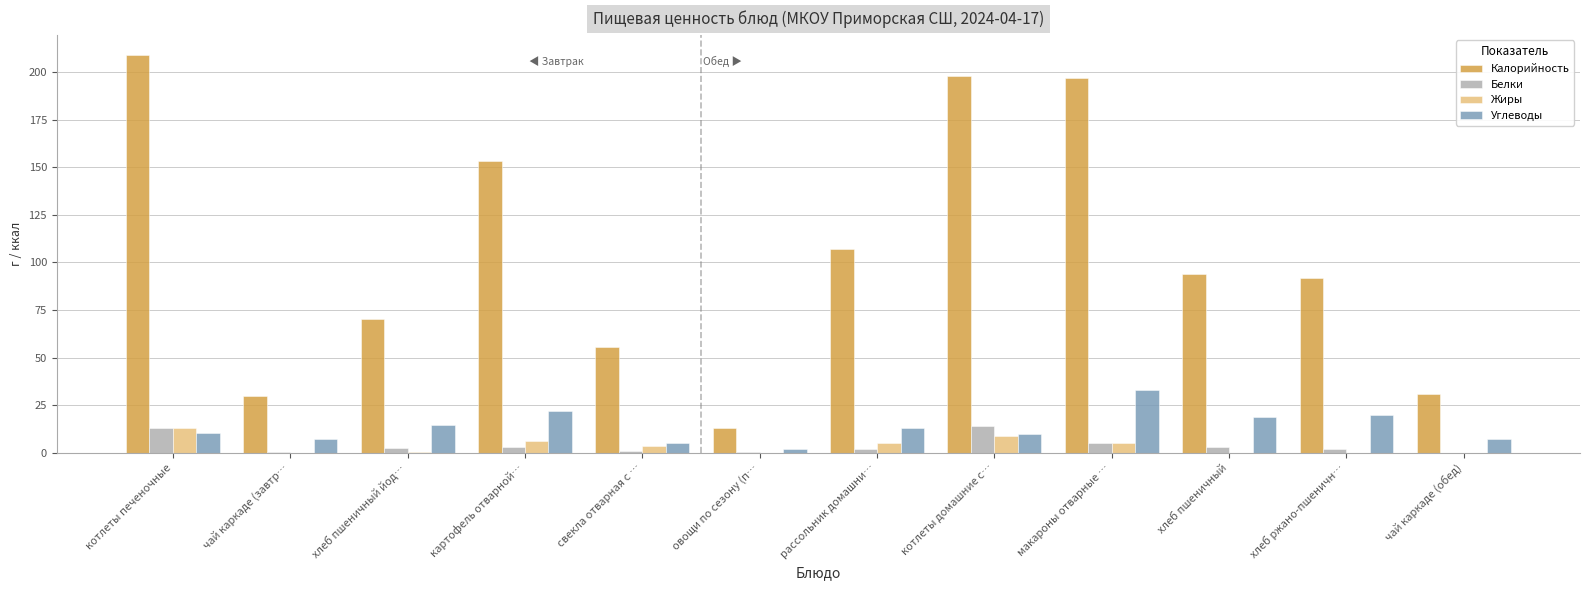

What is the difference between the Жиры values at макароны отварные … and котлеты печеночные?

8.0